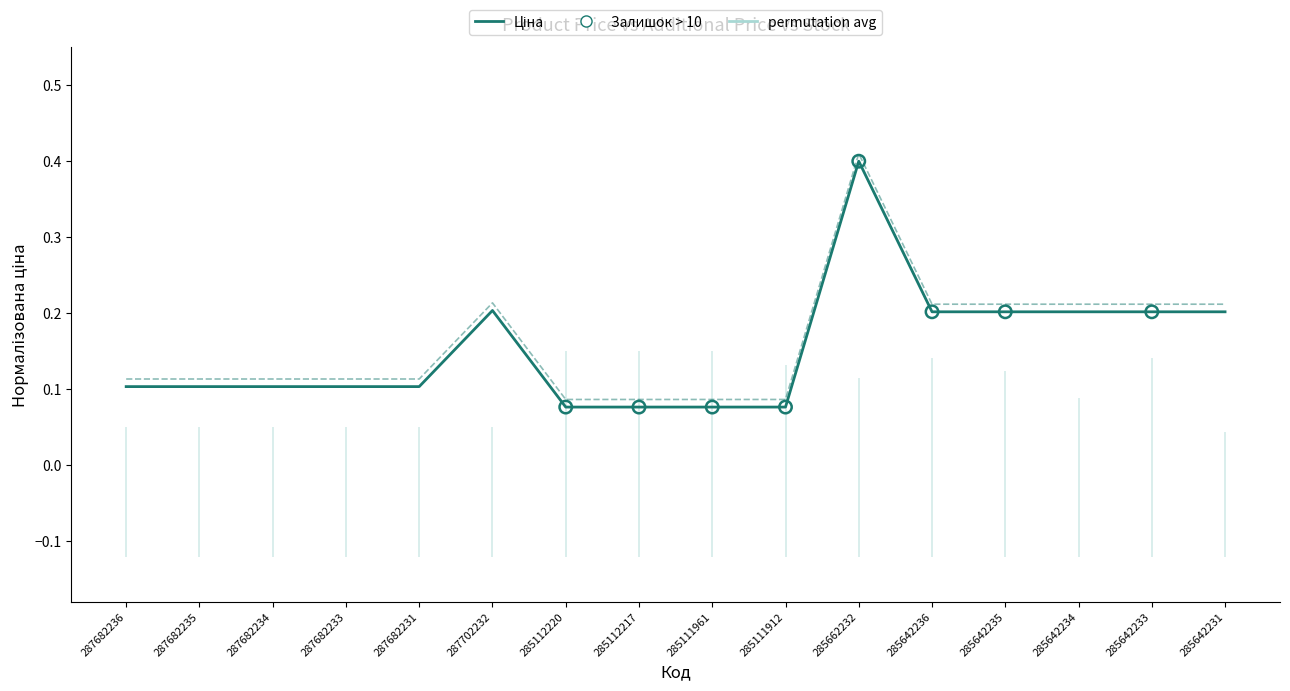

At how many categories does at least one series exceed 0?

16